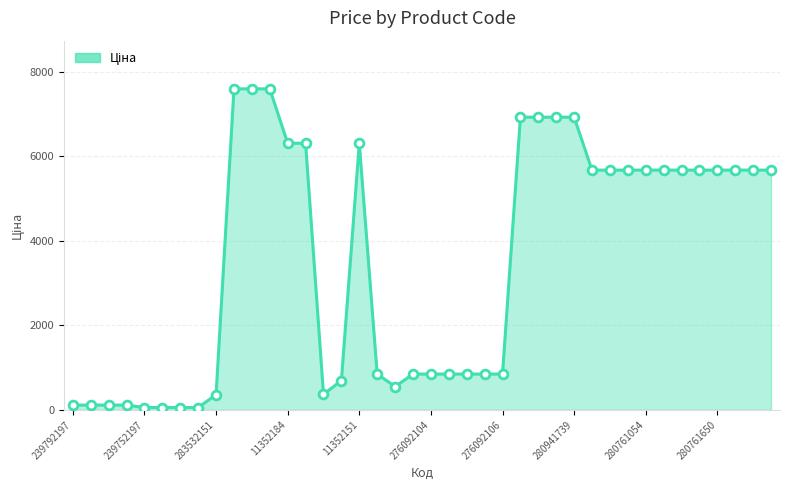

What is the greatest value displayed?

7596.5